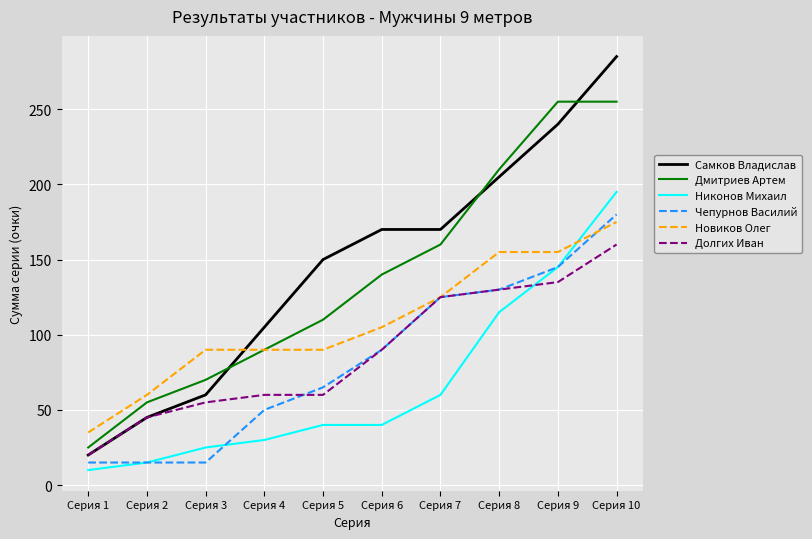

True or false: Самков Владислав and Никонов Михаил intersect in this chart.

False